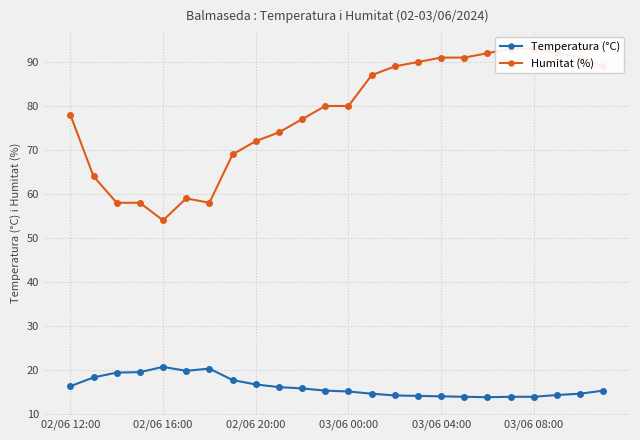

True or false: Humitat (%) and Temperatura (°C) cross at least once.

False